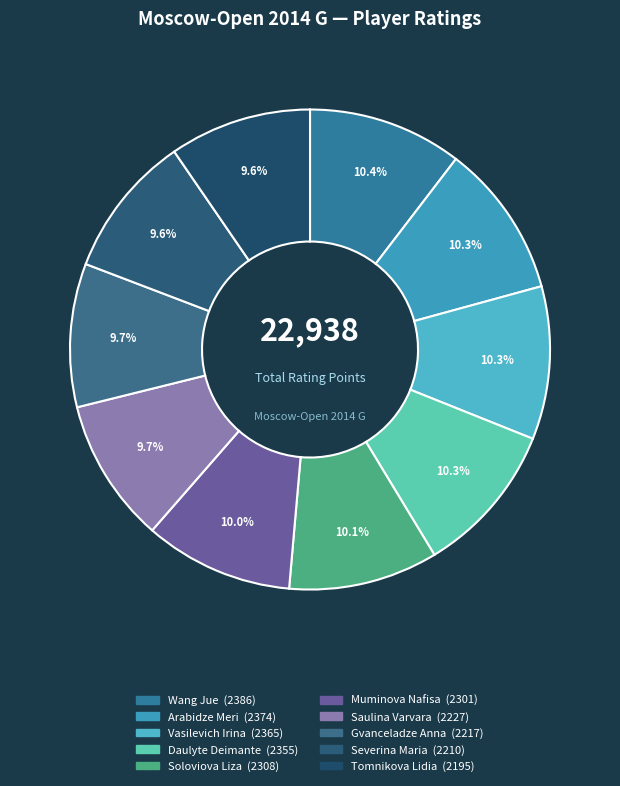

Rank the categories by value from lowest to highest.

Tomnikova Lidia, Severina Maria, Gvanceladze Anna, Saulina Varvara, Muminova Nafisa, Soloviova Liza, Daulyte Deimante, Vasilevich Irina, Arabidze Meri, Wang Jue